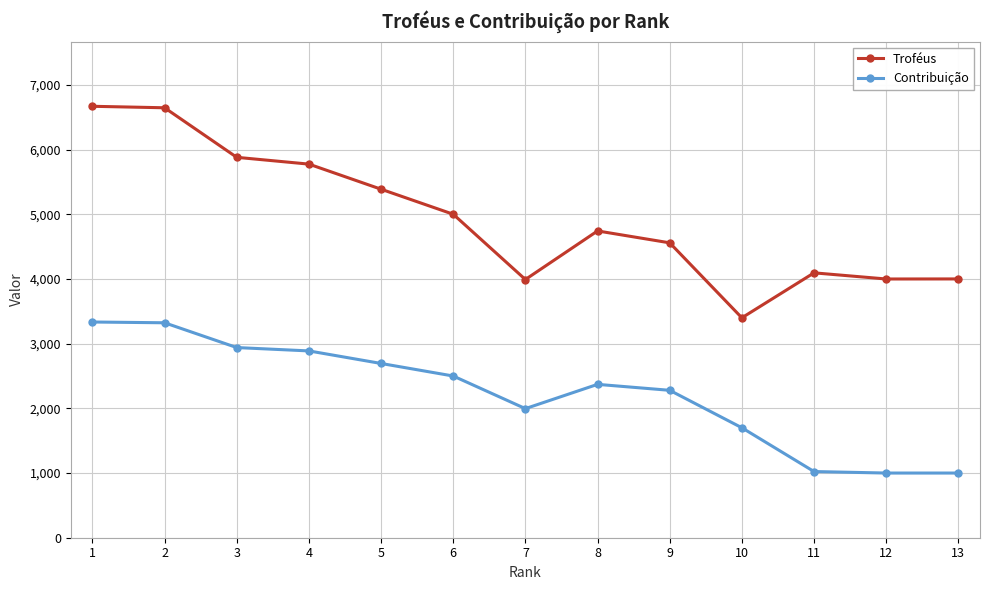

List the series in order of their peak value, lowest first.

Contribuição, Troféus